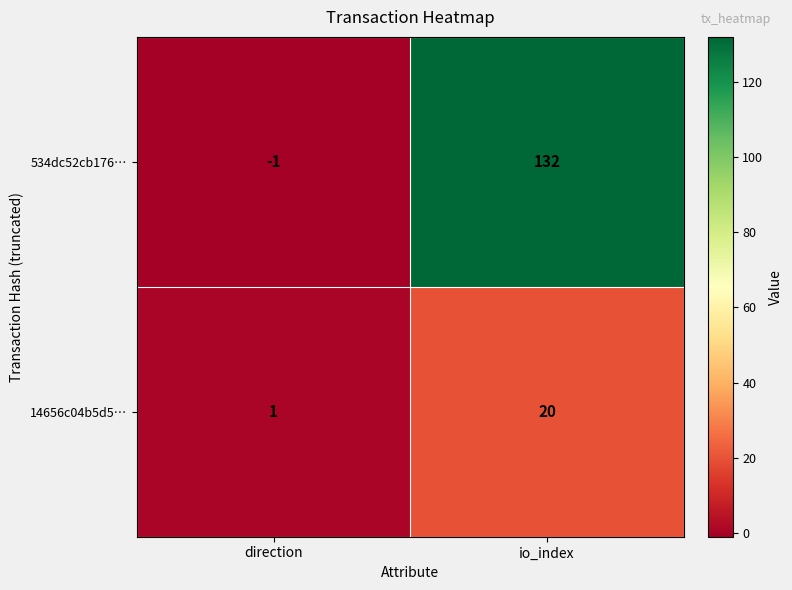

What is the minimum value shown in the chart?

-1